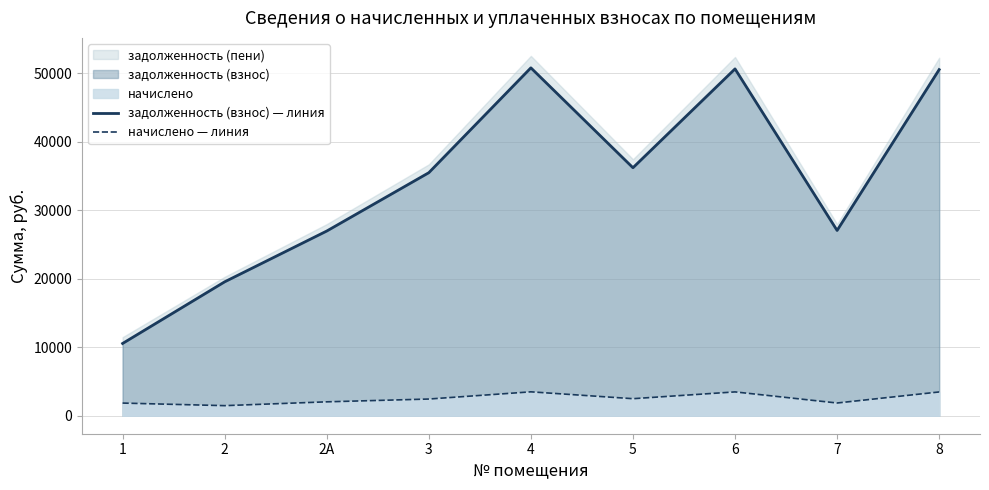

How many interior local valleys does the задолженность (взнос) — линия series have?

2